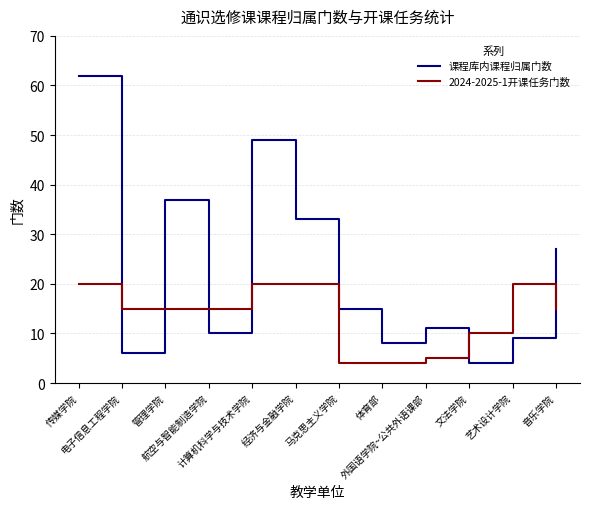

Is the value of 2024-2025-1开课任务门数 at 传媒学院 greater than the value of 课程库内课程归属门数 at 管理学院?

No